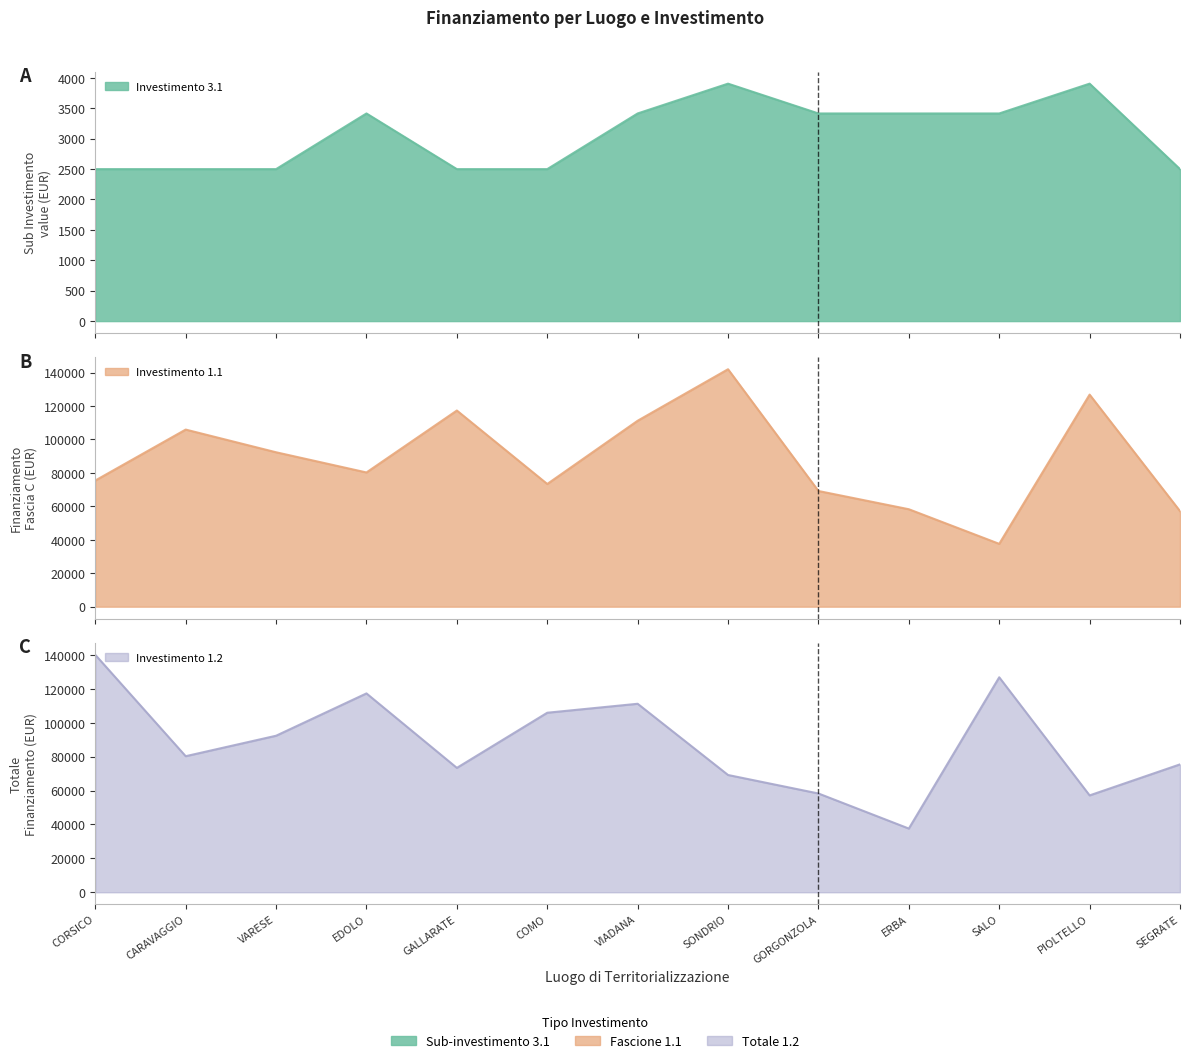

At how many categories does at least one series exceed 45678?

13